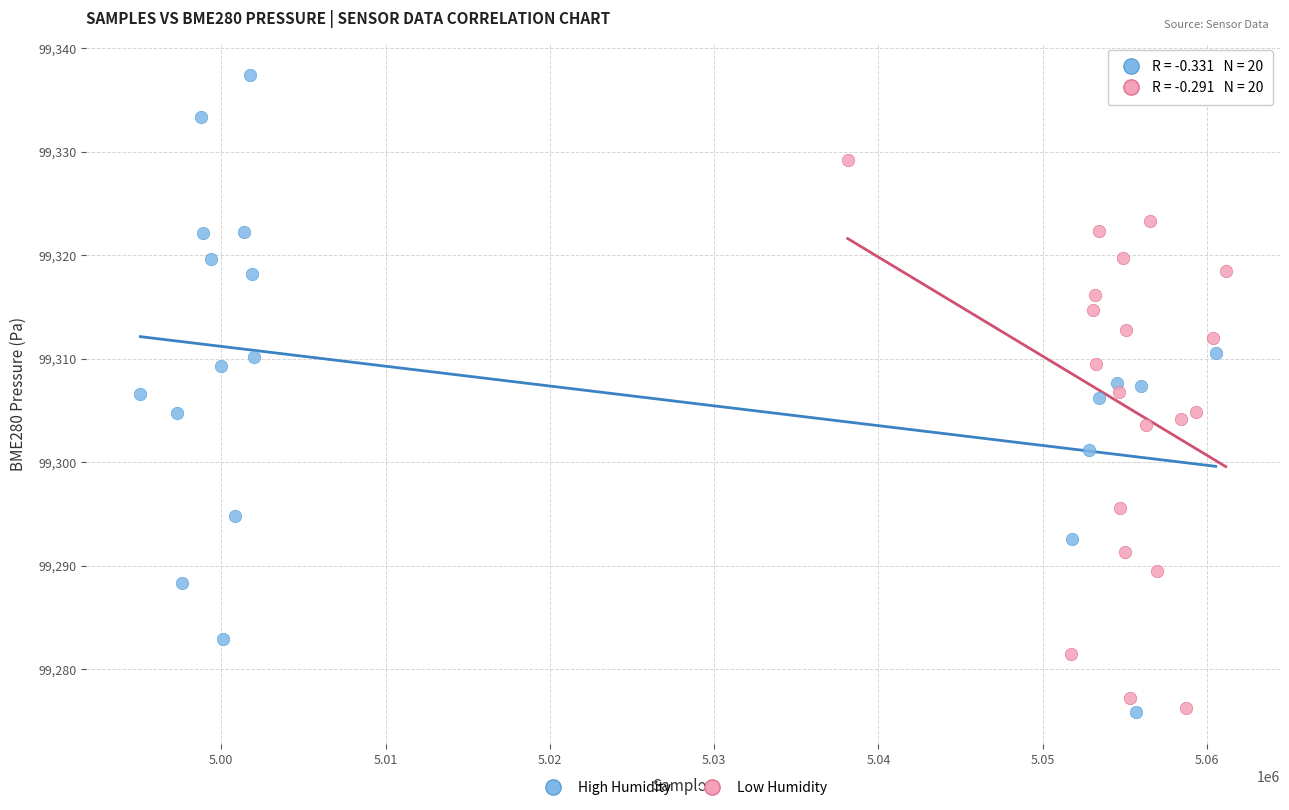

Which series contains the highest Y value?

High Humidity